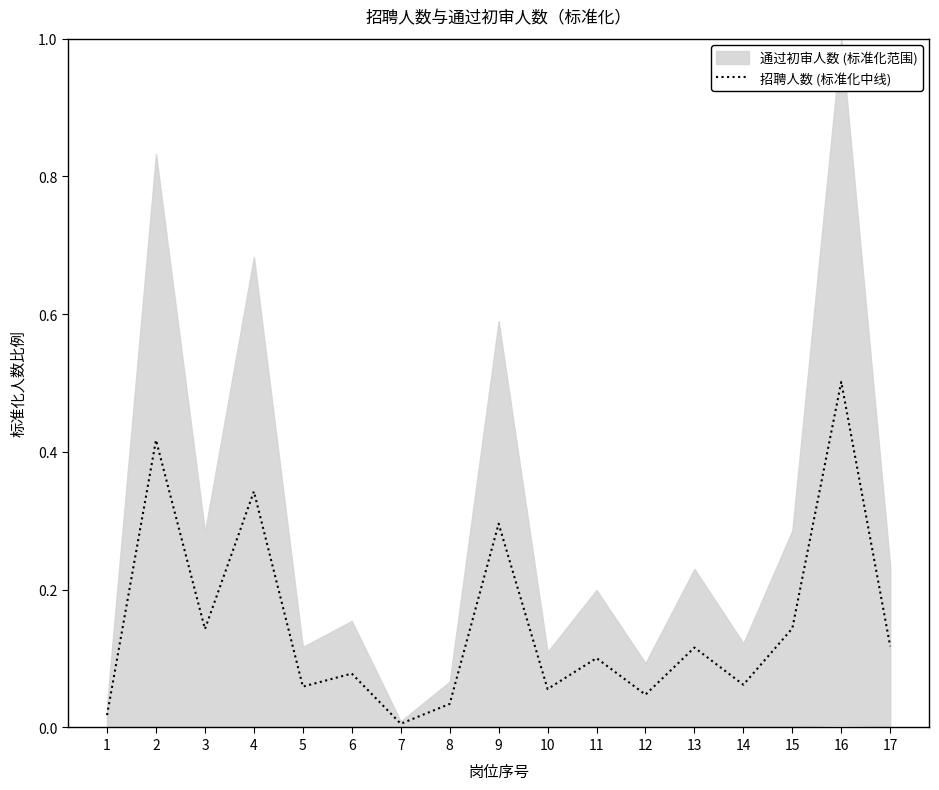

Rank the categories by value from lowest to highest.

7, 1, 8, 12, 10, 5, 14, 6, 11, 13, 17, 3, 15, 9, 4, 2, 16